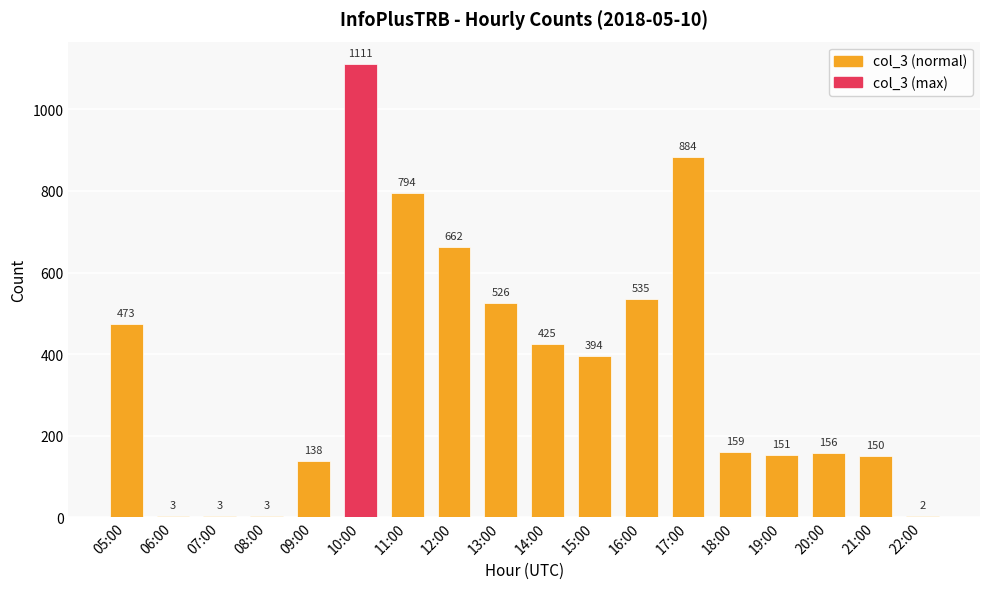

What is the change in value from 05:00 to 18:00?

-314